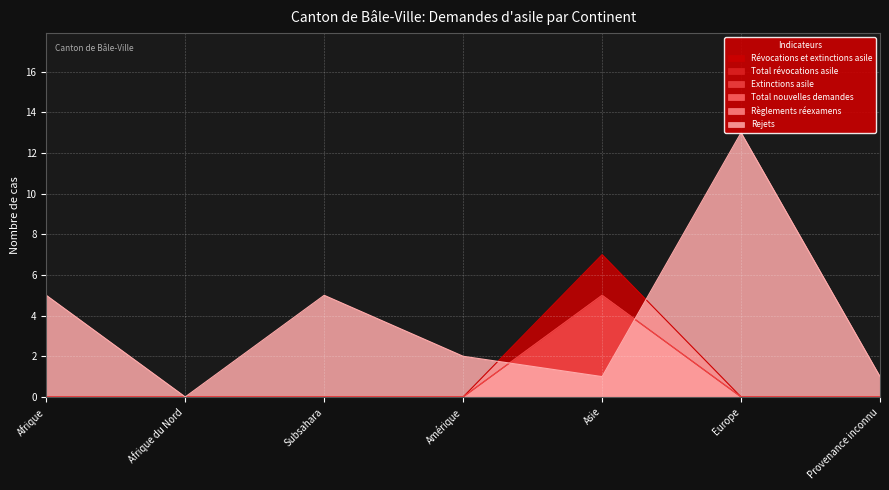

True or false: Rejets has a value of 7 at Afrique du Nord.

False